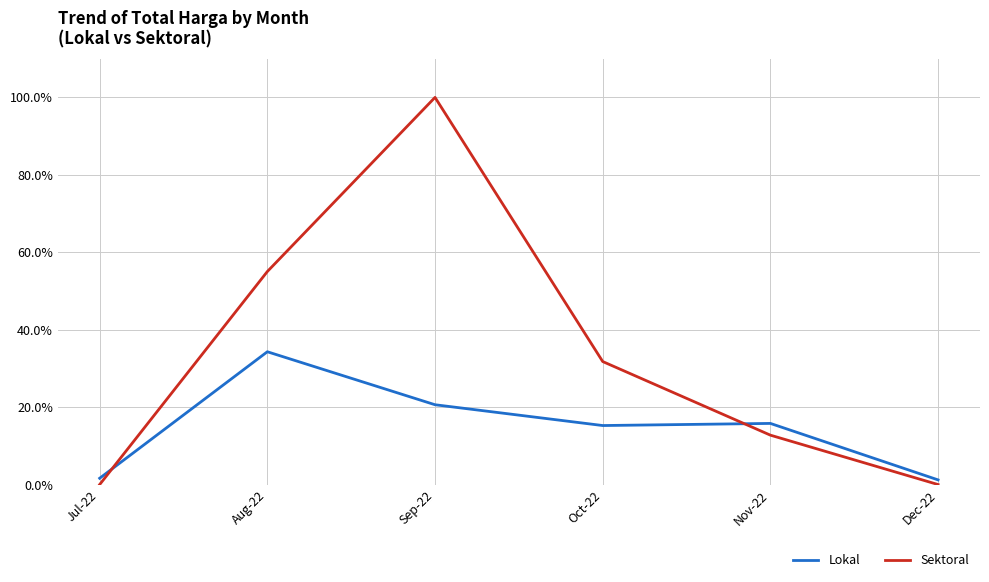

Where do Sektoral and Lokal first cross each other?

Jul-22 and Aug-22